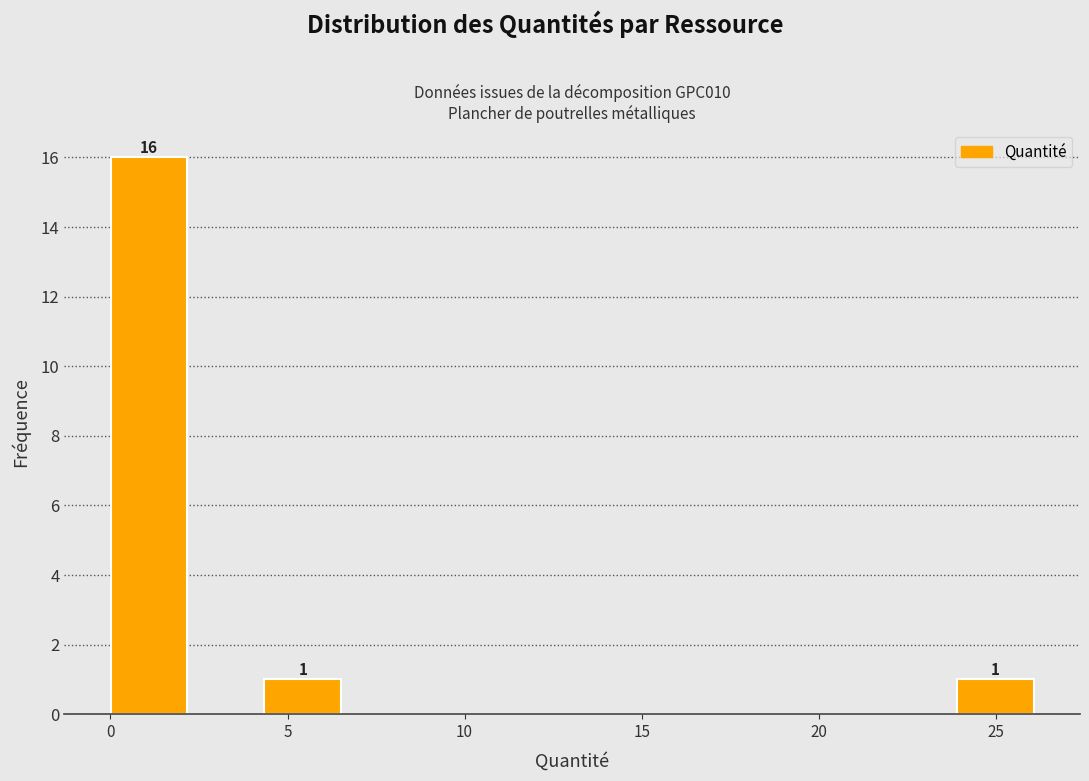

Which range on the x-axis has the tallest bar?

0.0 to 2.0